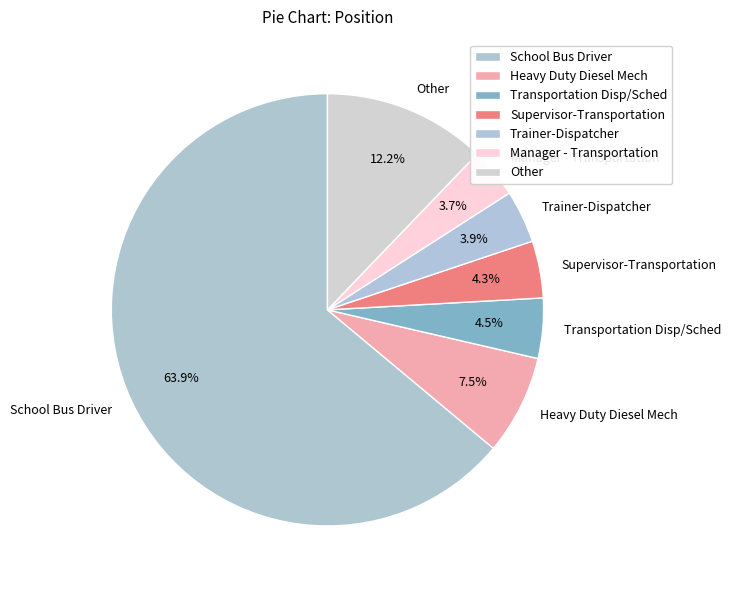

The Trainer-Dispatcher slice represents 4% of the pie. True or false?

True